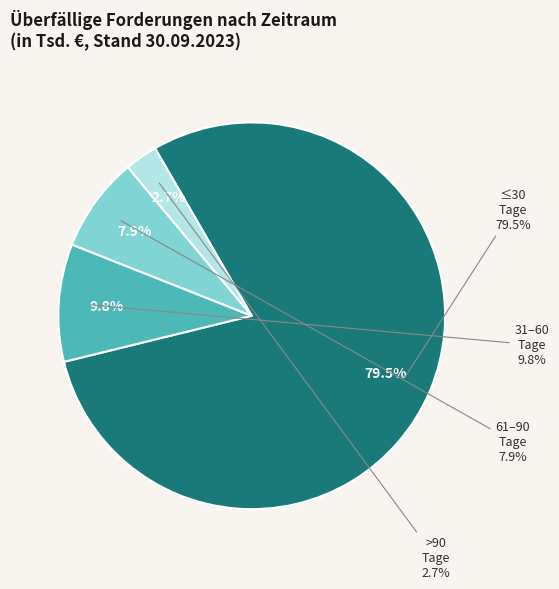

Does Bis zu 30 Tagen represent more than half of the total?

Yes